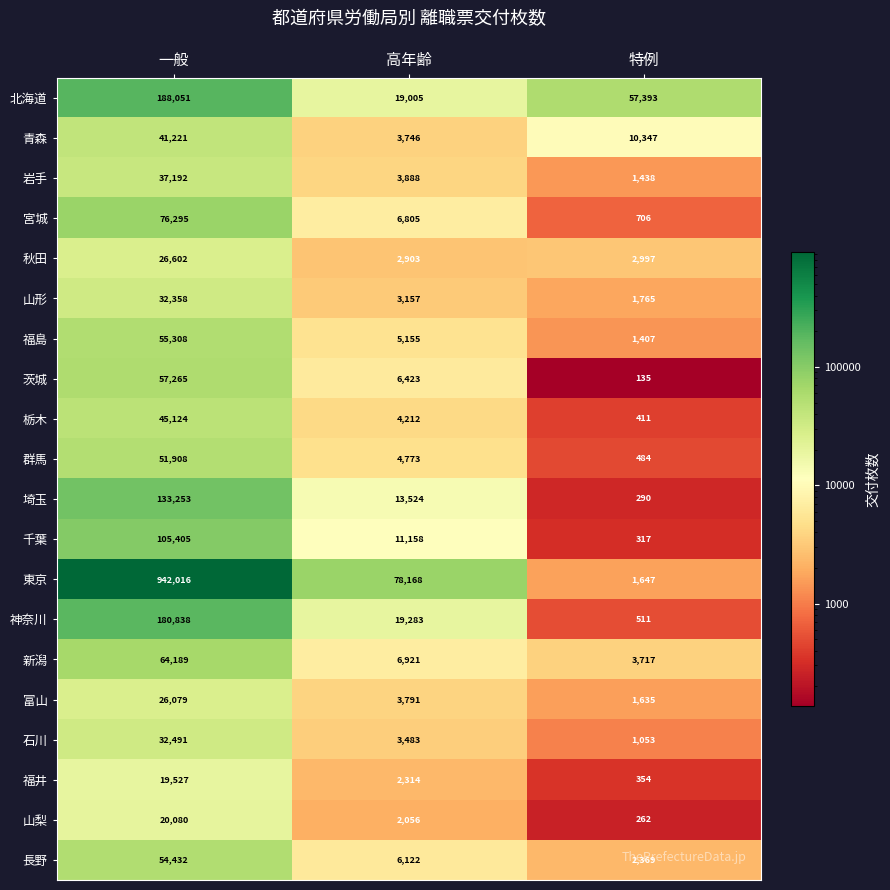

What is the total value across all series at 高年齢?

206887